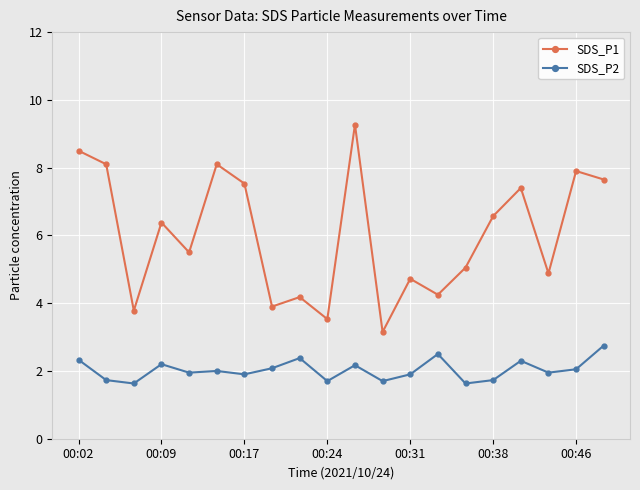

What is the difference between the maximum and second lowest values in the SDS_P1 series?

5.7